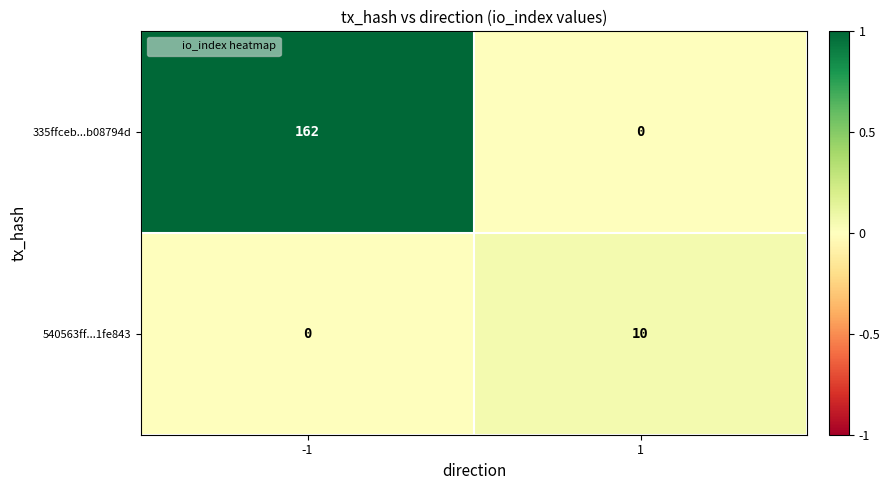

True or false: 540563ff...1fe843 has a value of 0 at -1.

True